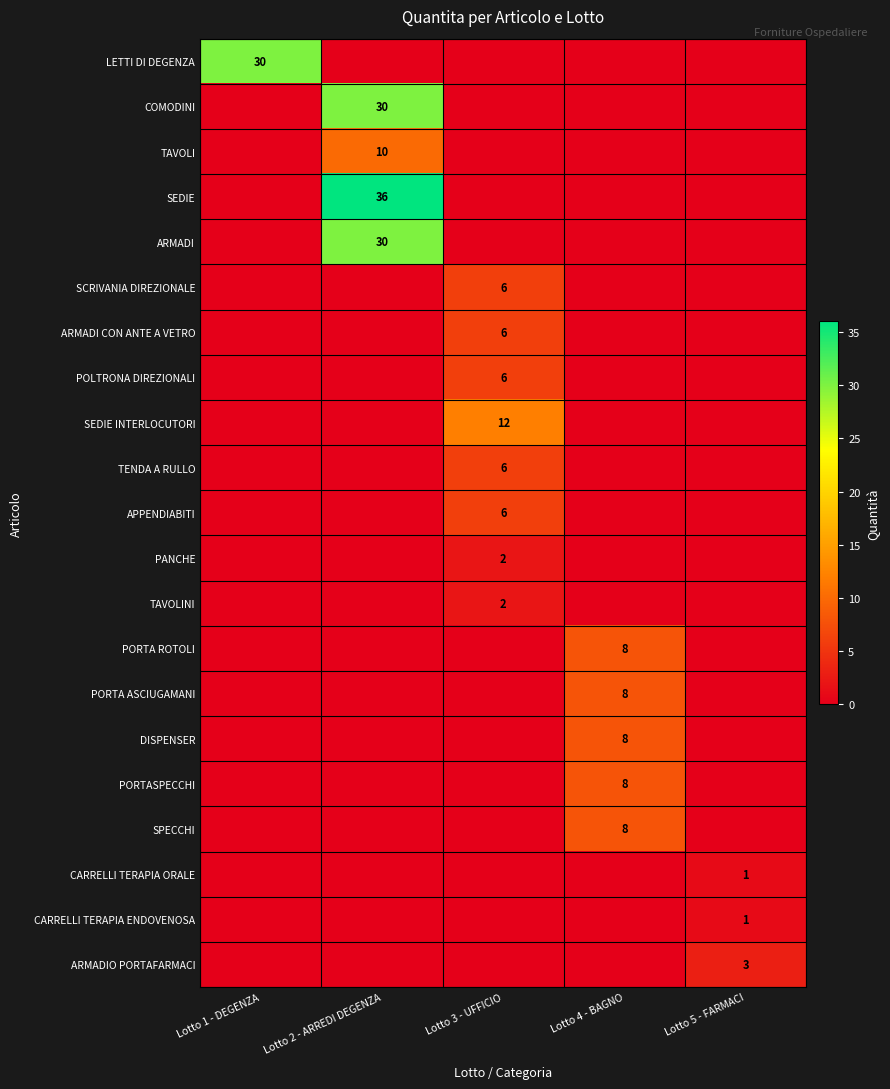

Is the value of ARMADI at Lotto 2 - ARREDI DEGENZA greater than the value of SEDIE at Lotto 2 - ARREDI DEGENZA?

No